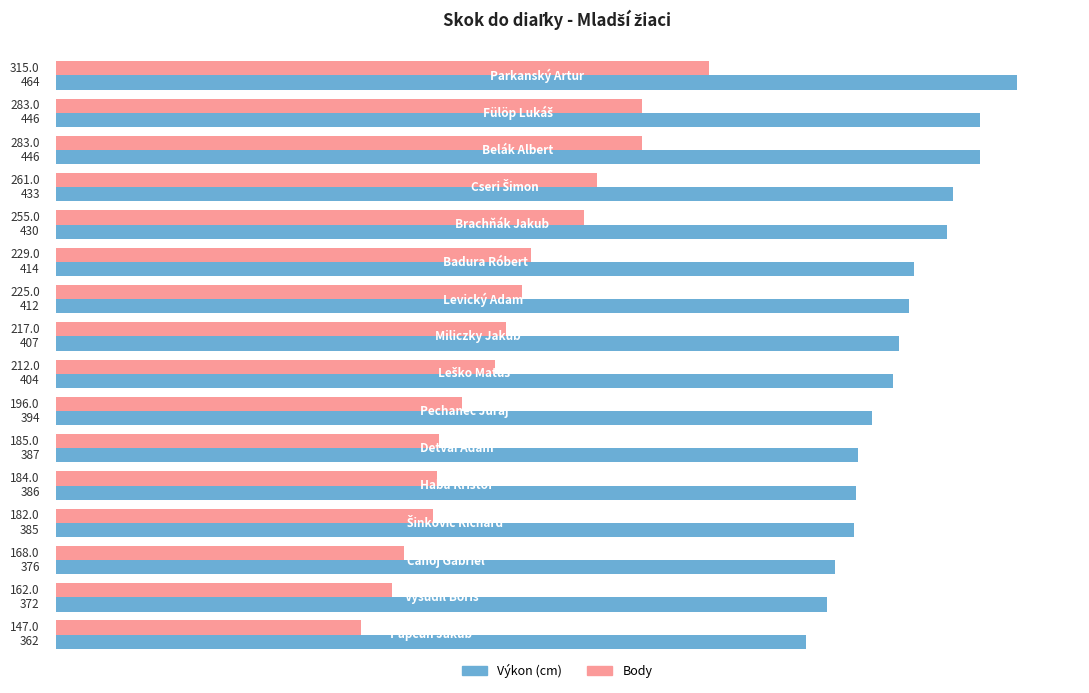

What is the minimum value shown in the chart?

147